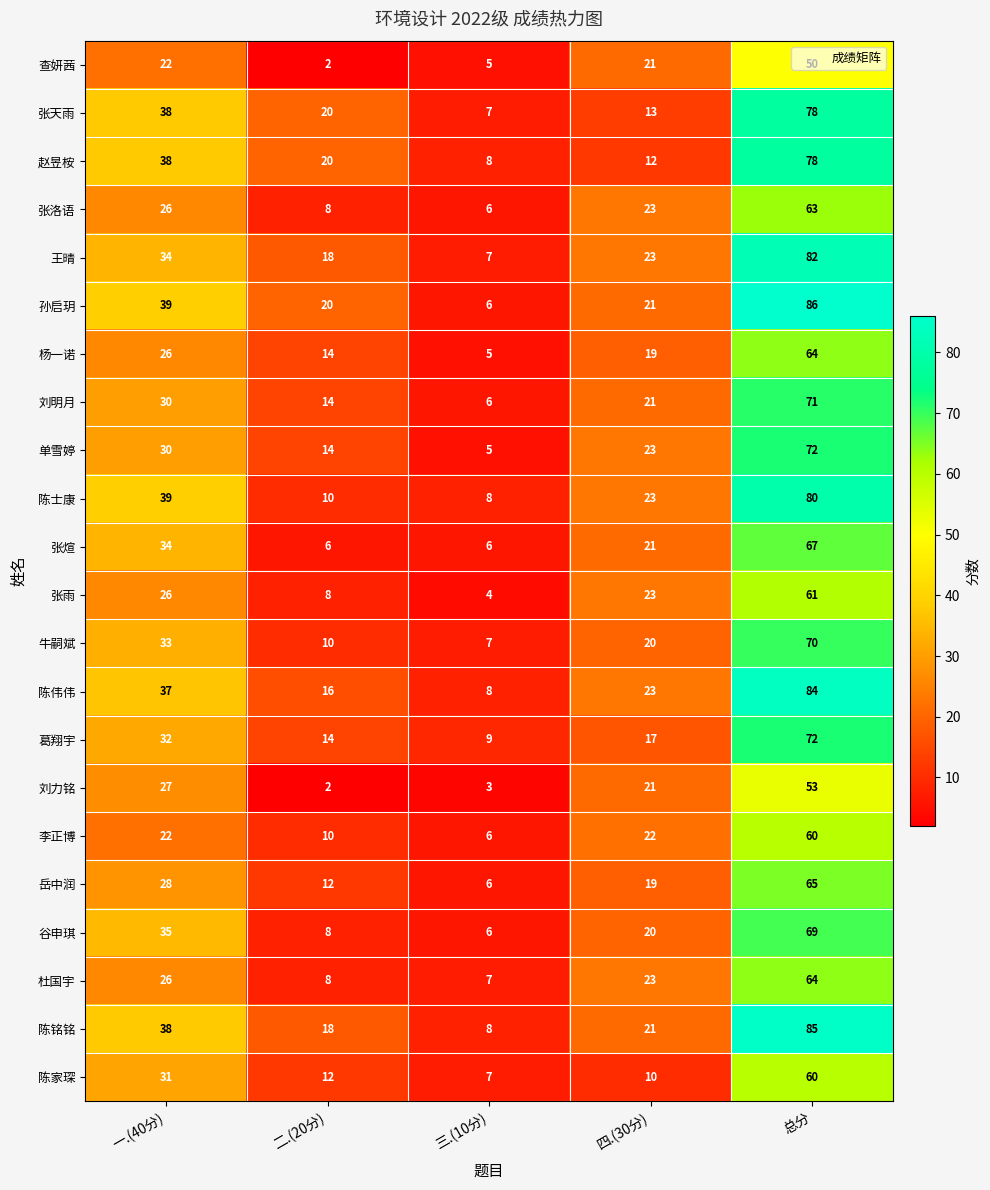

What is the highest value of the 陈铭铭 series?

85